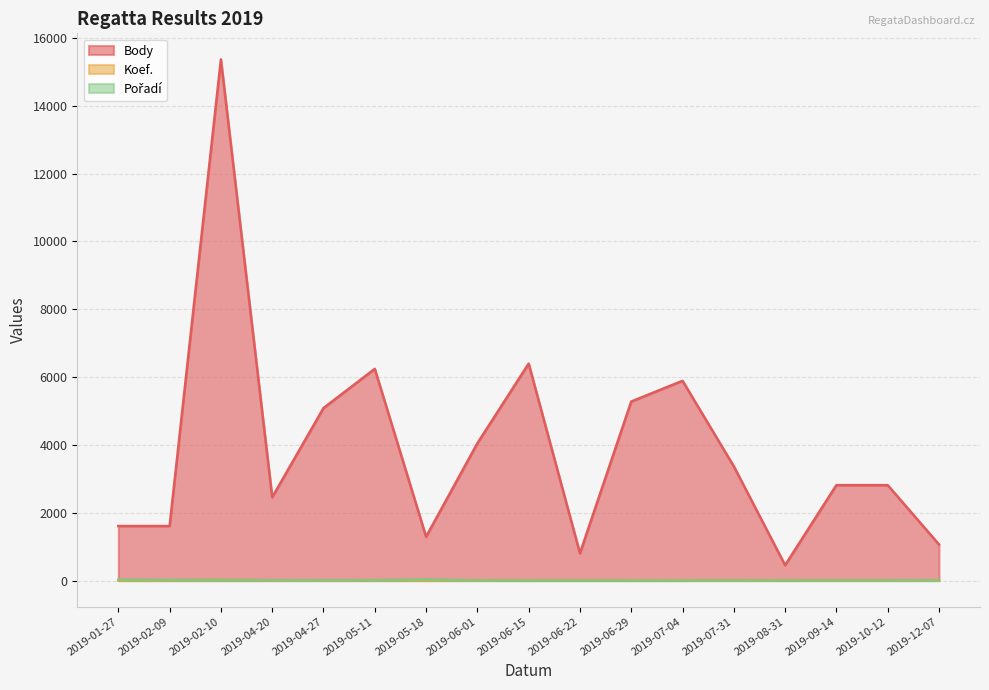

What is the maximum value shown in the chart?

15366